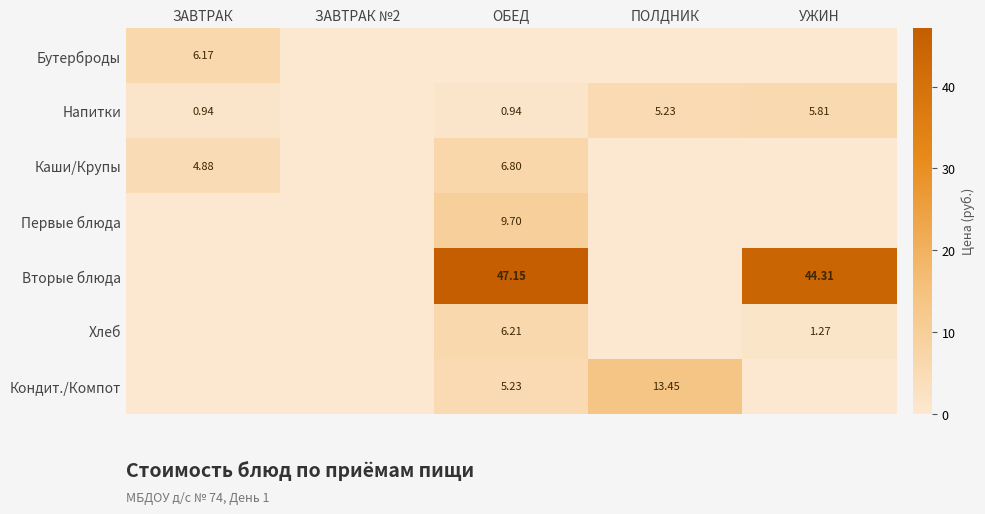

How many positive values does the Хлеб series have?

2